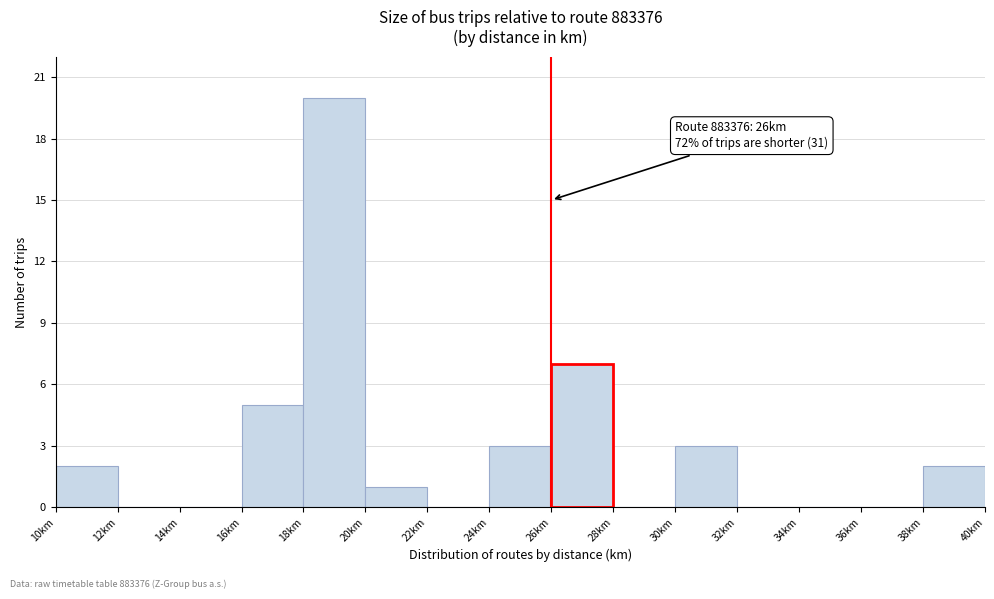

Which range on the x-axis has the tallest bar?

18 to 20